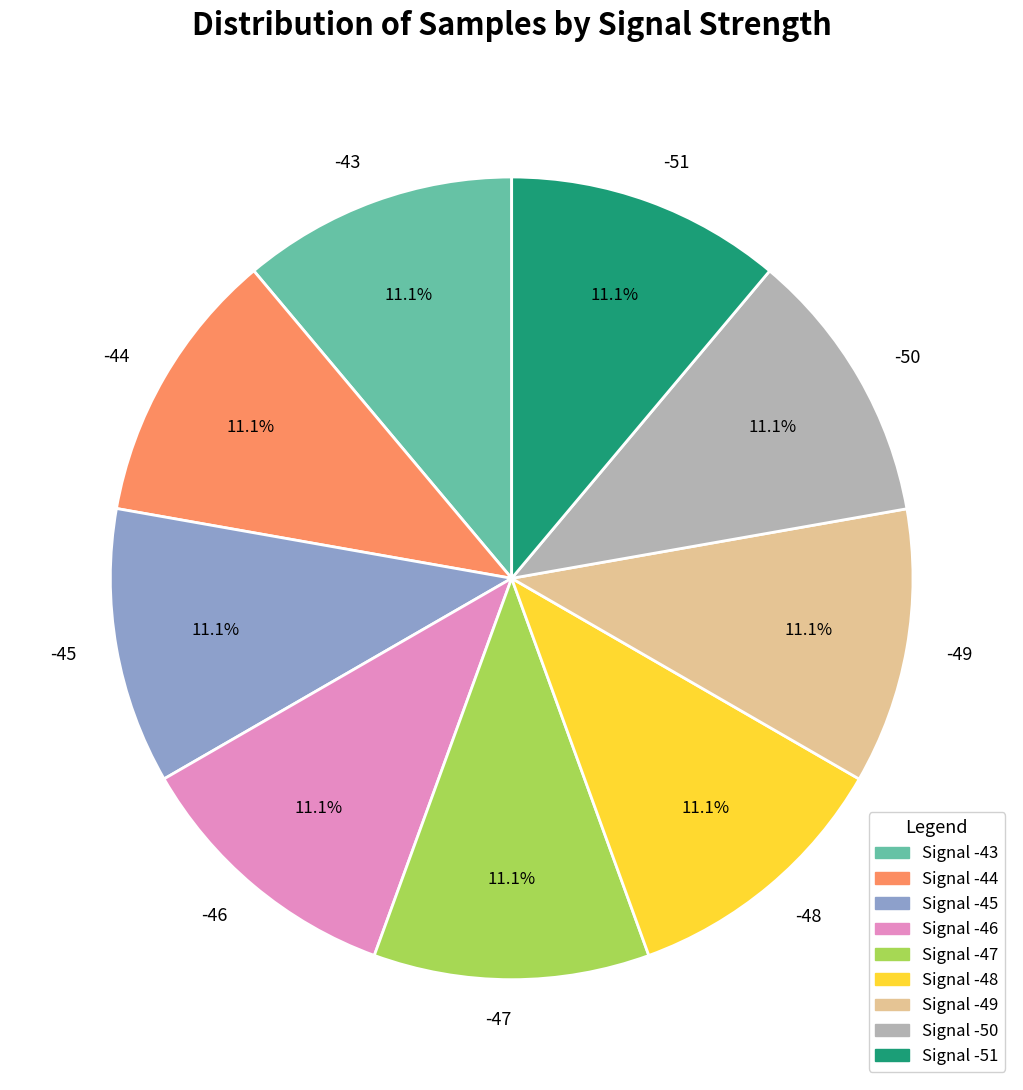

Is there a majority slice in this chart?

No